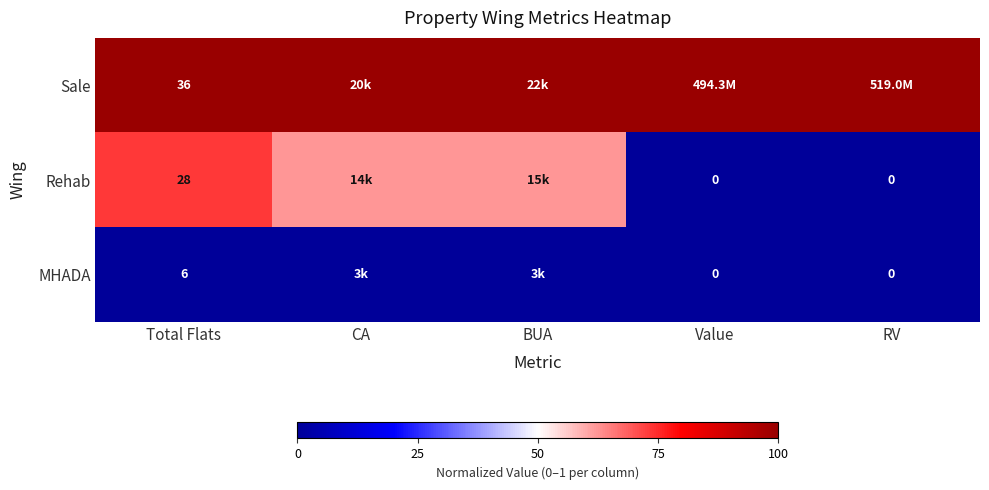

At which category is the sum across all series the highest?

Total Flats